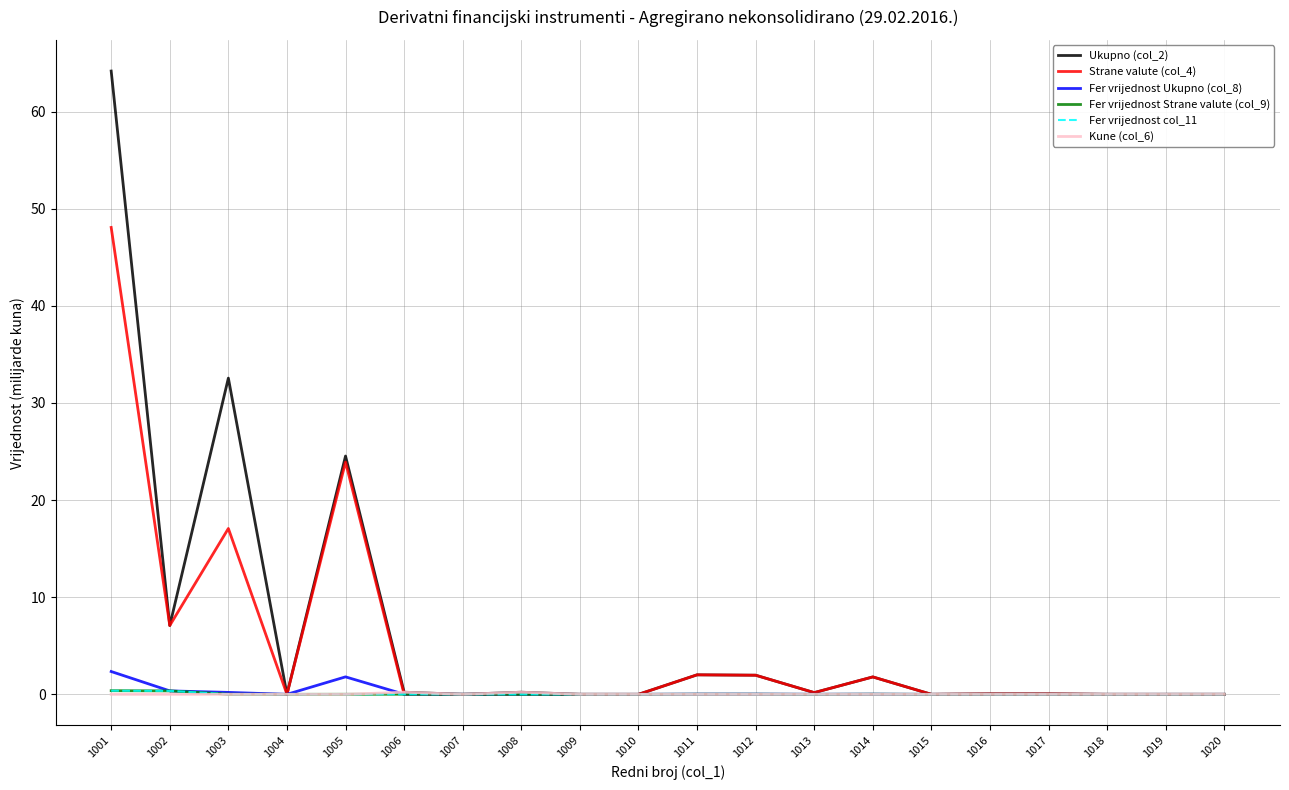

Does the chart have visible grid lines?

Yes